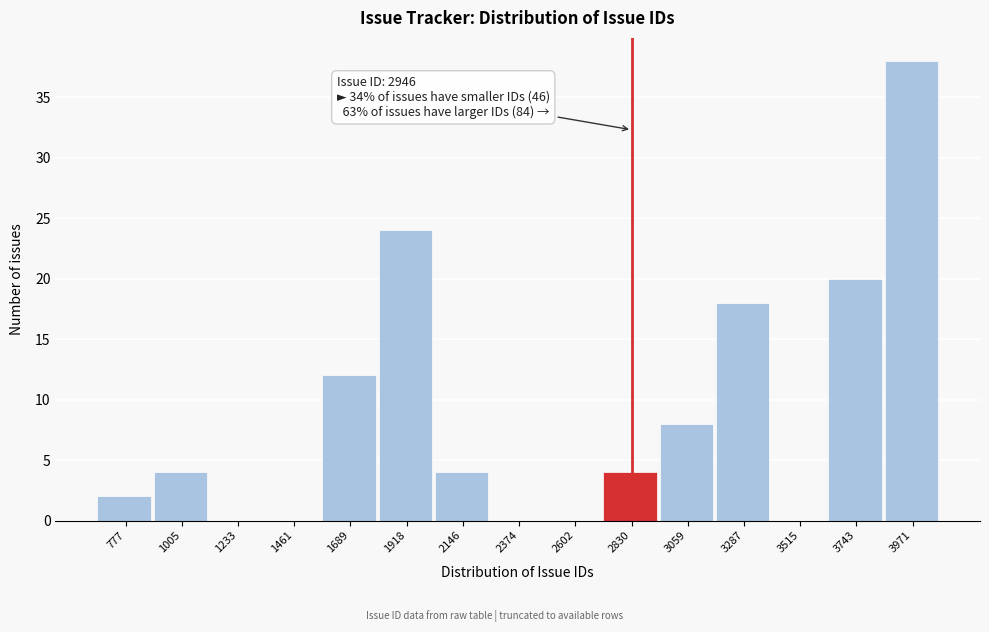

Reading left to right, list all the values displayed in this chart.

777=2	1005=4	1233=0	1461=0	1689=12	1918=24	2146=4	2374=0	2602=0	2830=4	3059=8	3287=18	3515=0	3743=20	3971=38